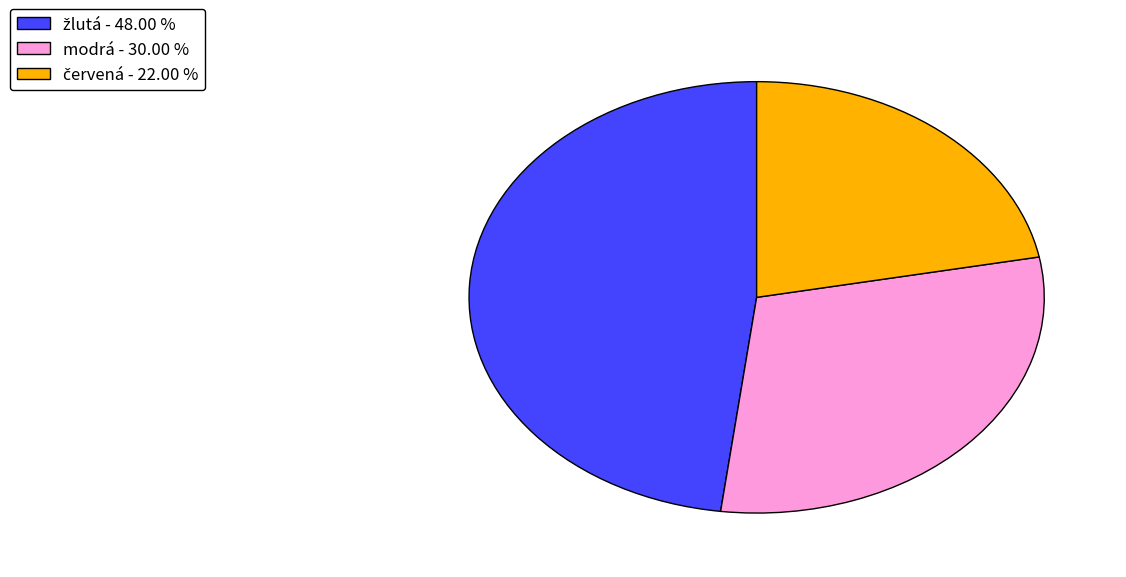

Does any single category account for the majority?

No